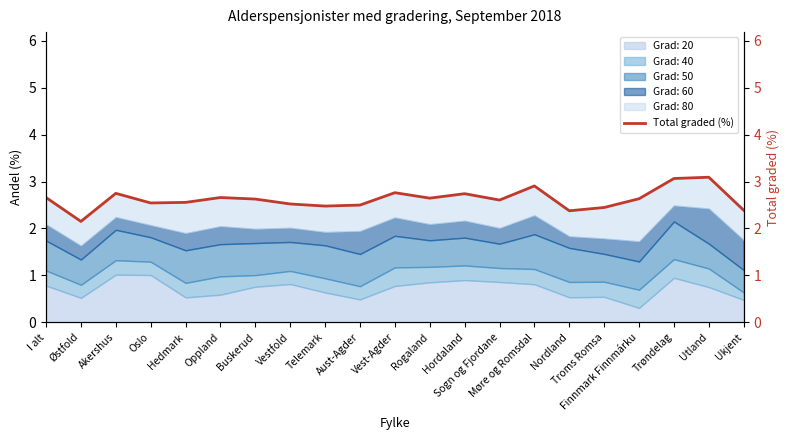

True or false: there are more than 2 points higher than both neighbors.

True